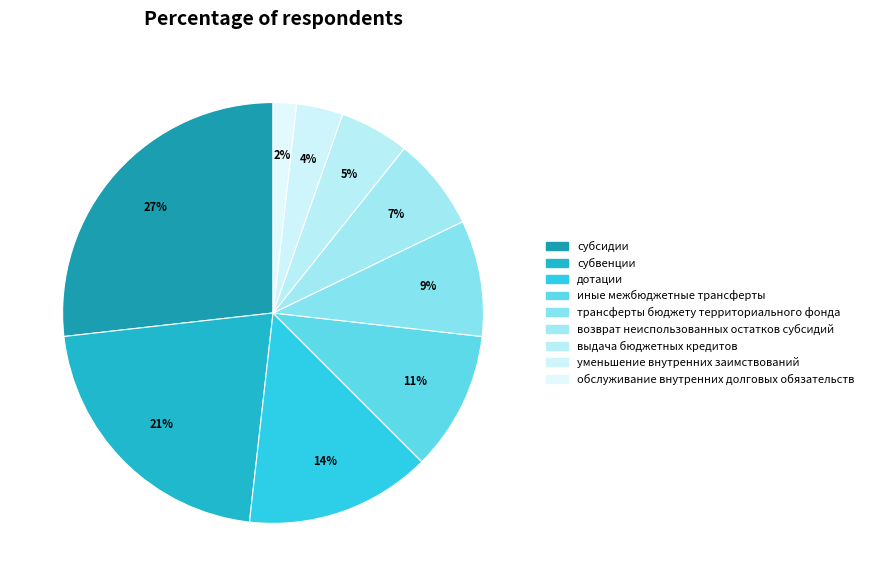

To the nearest percent, what percentage of the pie is выдача бюджетных кредитов?

5%